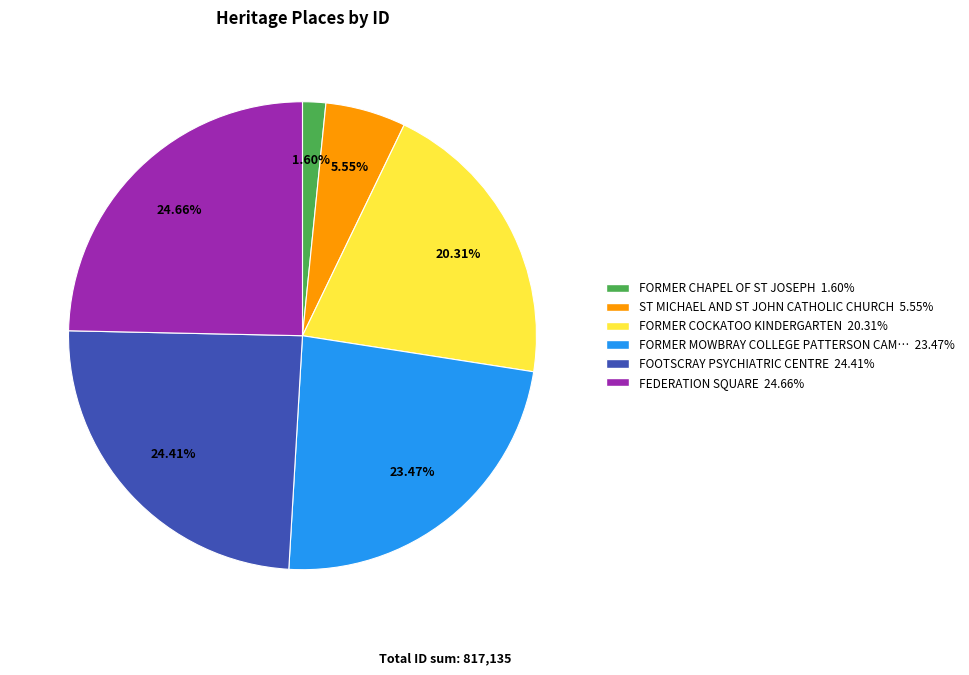

To the nearest percent, what is the difference between the largest and smallest slice percentages?

23%